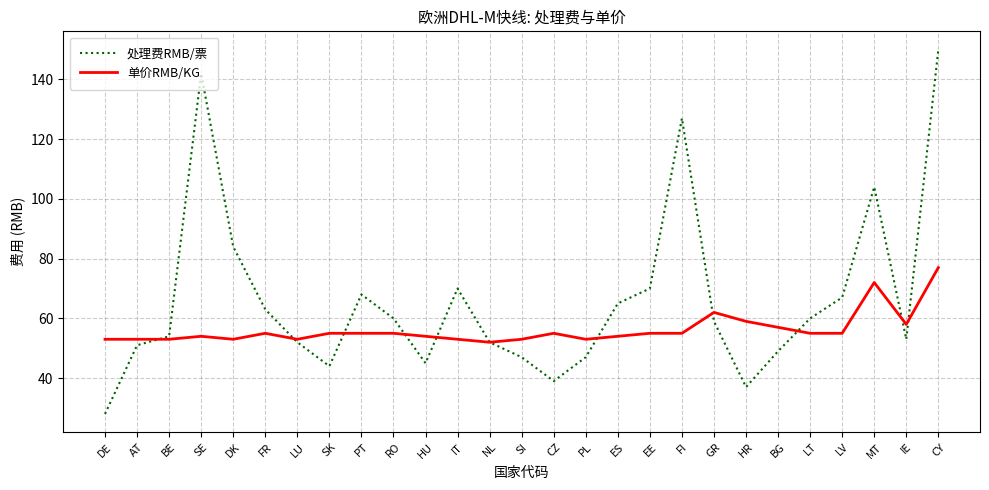

What is the total value across all series at PT?

123